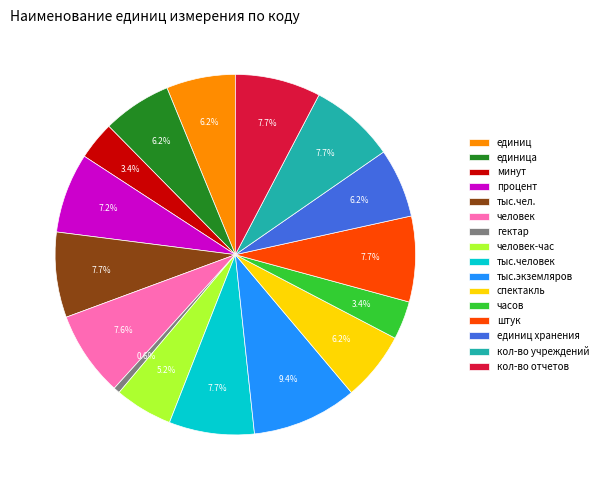

Count the number of slices in the pie.

16